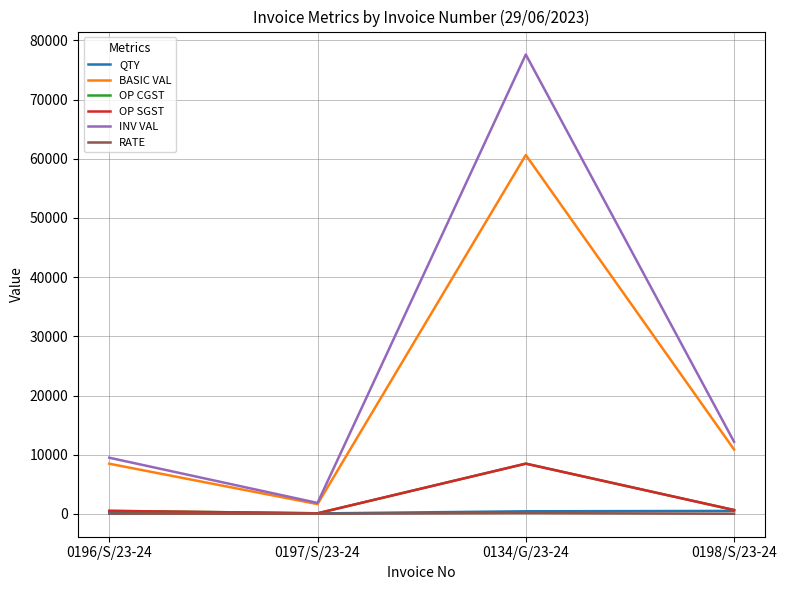

Does the chart have visible grid lines?

Yes